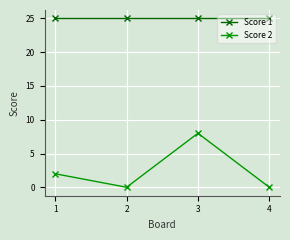

Is this an area chart (filled region under the line)?

No